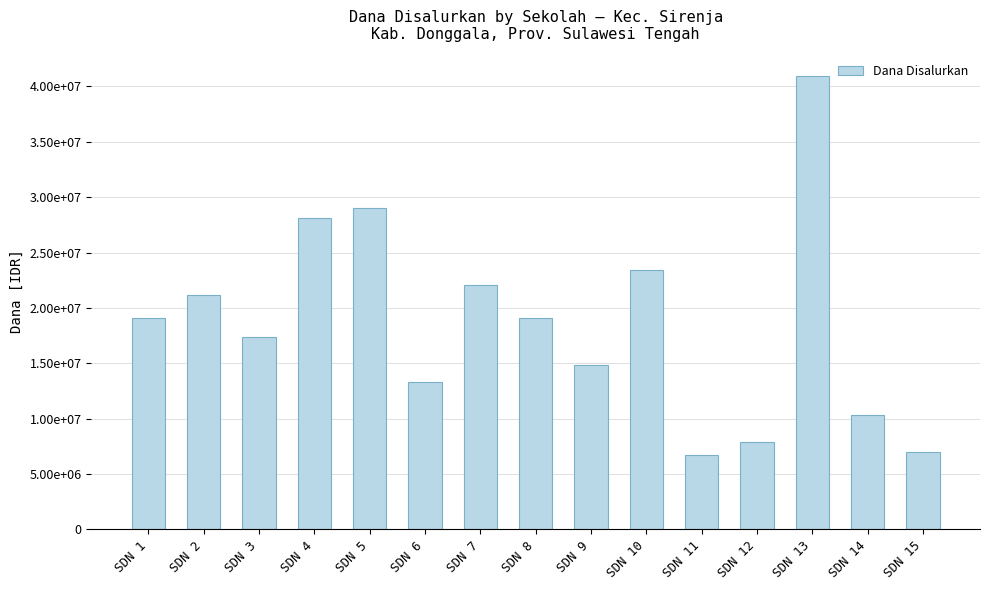

Reading right to left, extract all data points from this chart.

6975000	10350000	40950000	7875000	6750000	23400000	14850000	19125000	22050000	13275000	29025000	28125000	17325000	21150000	19125000